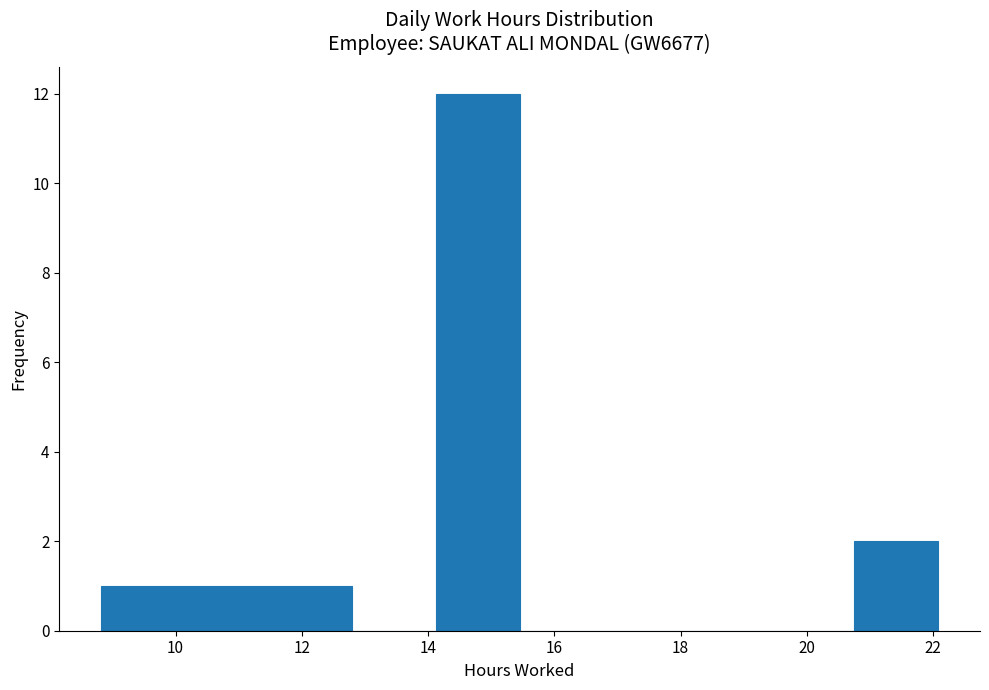

Reading left to right, list every bar in this chart as the range it spans on the x-axis followed by its height. Neither the bar edges nor the heights are printed on the chart, so give them approximately, as read against the axes.

8.8 to 10.2: 1
10.2 to 11.4: 1
11.4 to 12.8: 1
12.8 to 14.2: 0
14.2 to 15.4: 12
15.4 to 16.8: 0
16.8 to 18.2: 0
18.2 to 19.4: 0
19.4 to 20.8: 0
20.8 to 22.0: 2